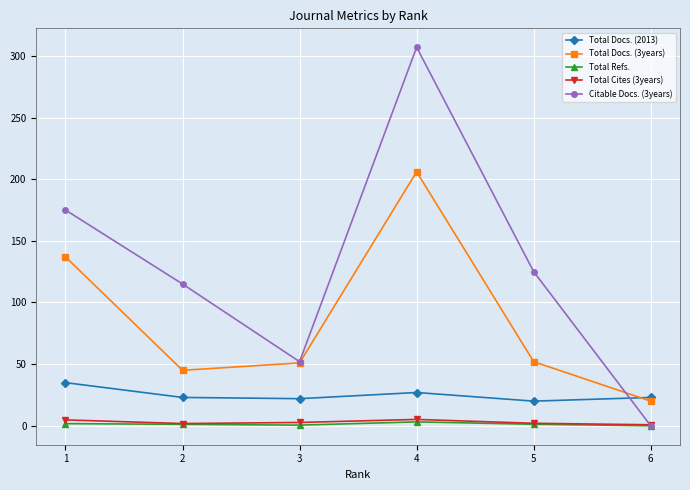

Which series has the widest spread of values?

Citable Docs. (3years)